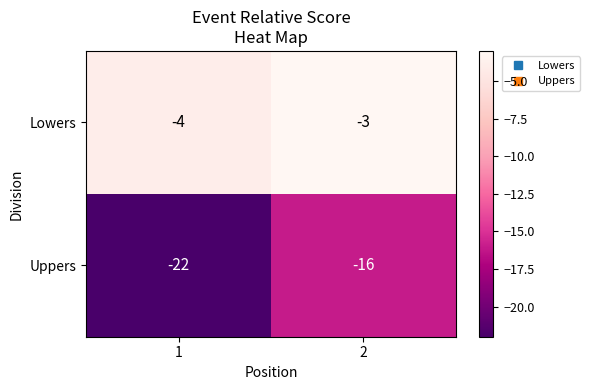

What is the sum of all Lowers values?

-7